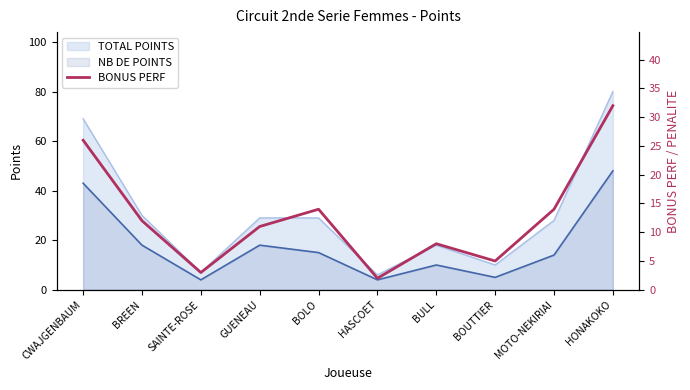

The NB DE POINTS series shows 4 at SAINTE-ROSE. True or false?

True